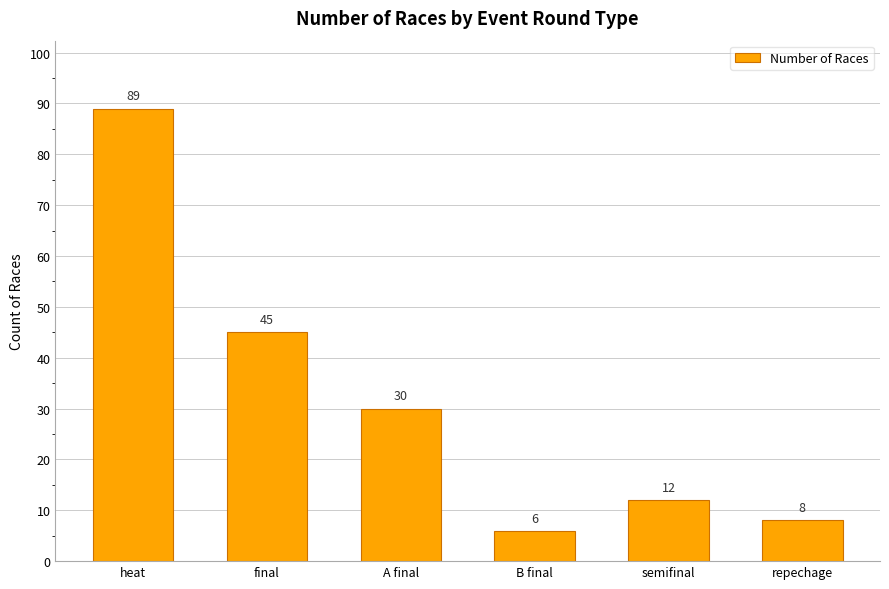

What is the change in value from semifinal to repechage?

-4